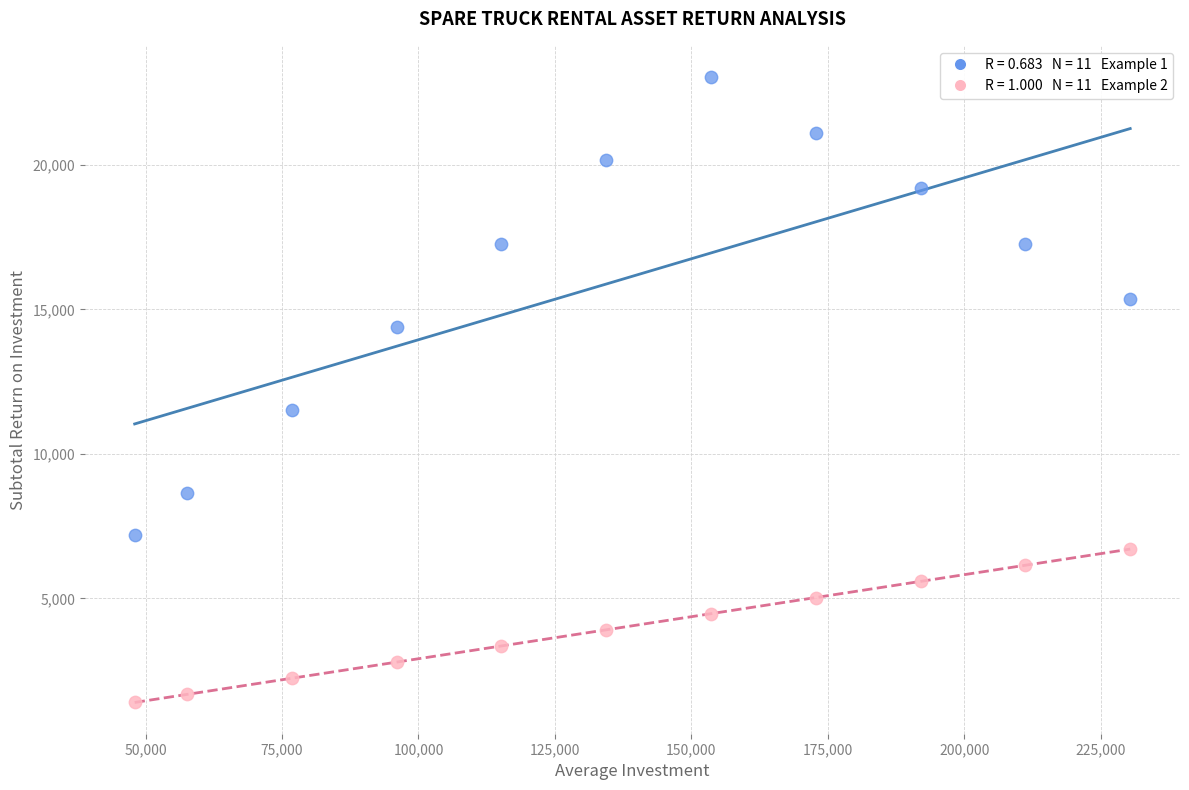

Across all series, what Y value is closest to 12218?

11520.0